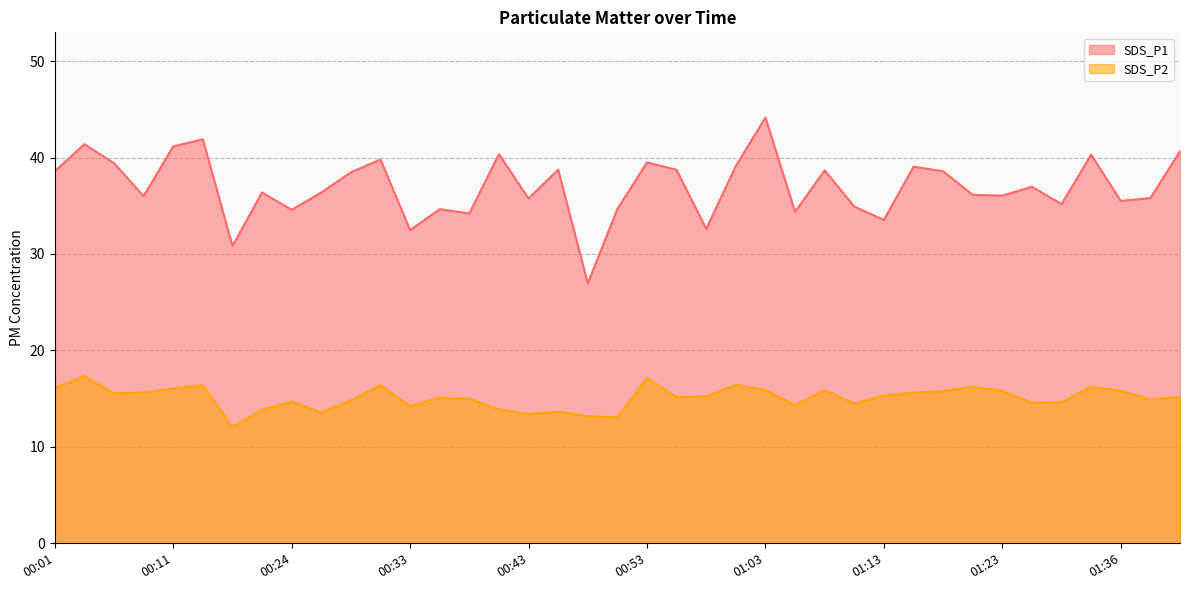

What position from the left is 00:31?

12